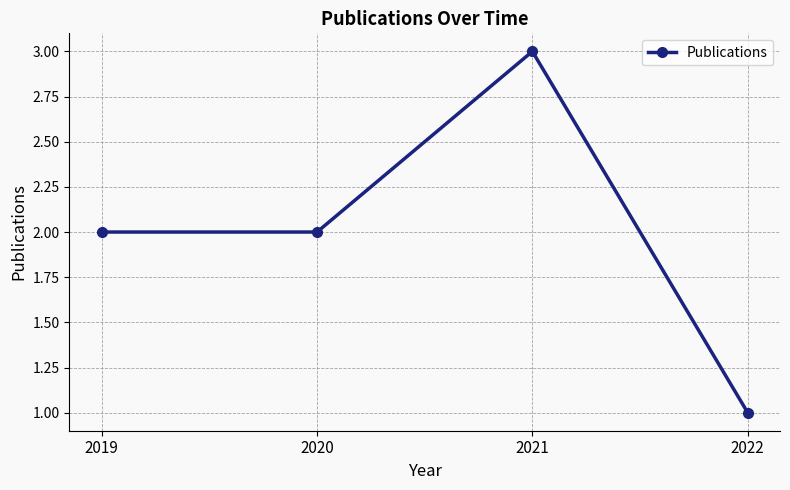

What is the sum of the values at 2020 and 2022?

3